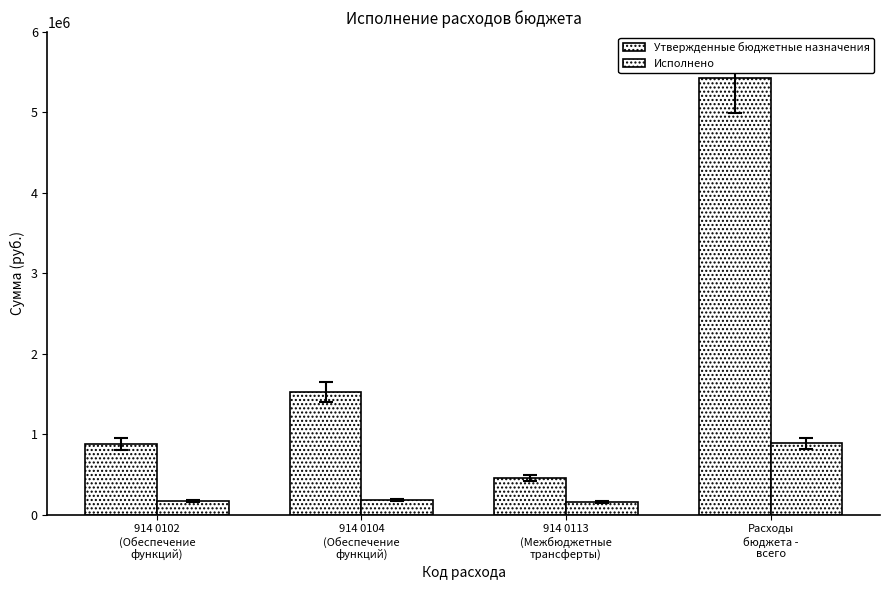

At which category is the sum across all series the highest?

Расходы
бюджета -
всего